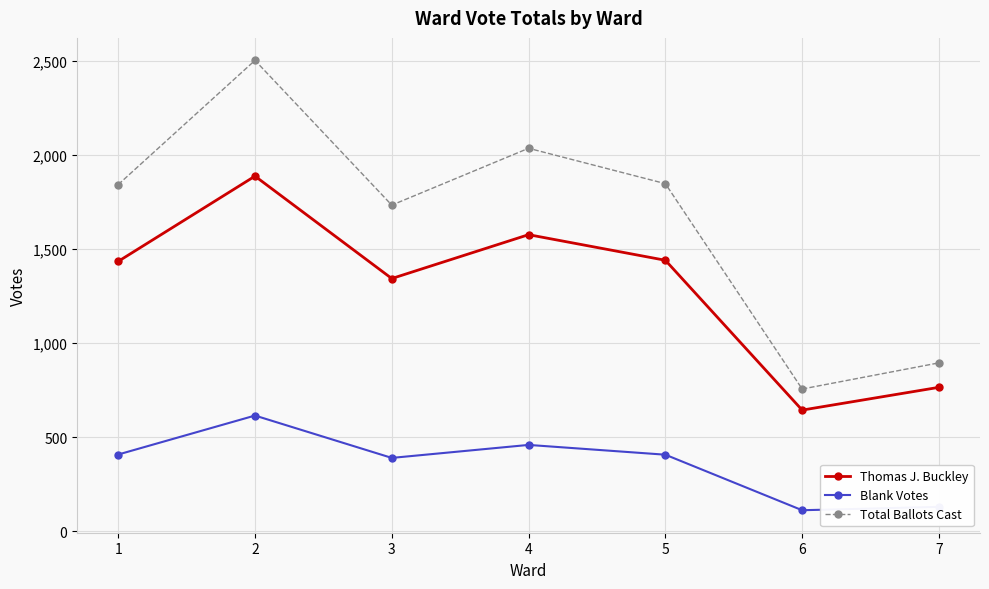

What is the highest value of the Blank Votes series?

615